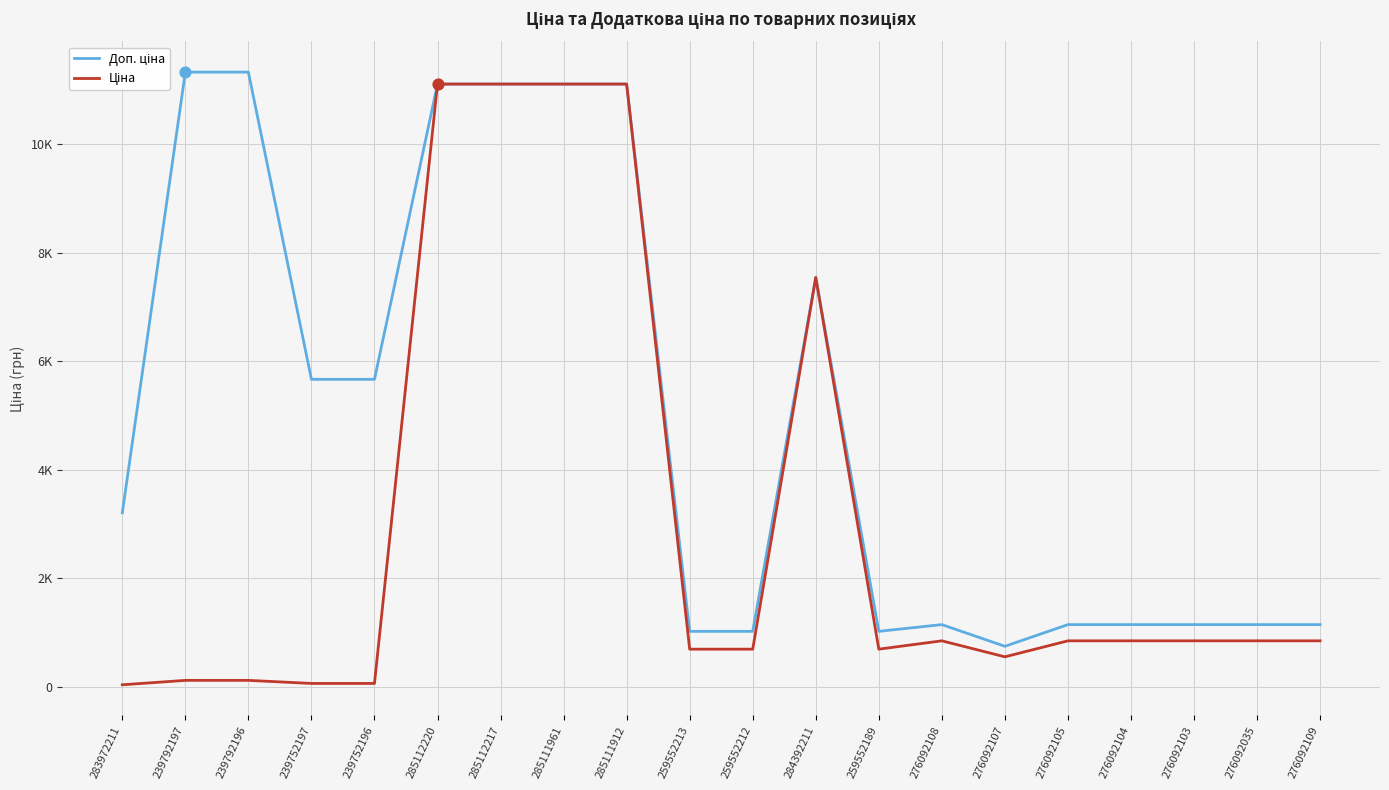

Which series has the largest total across all categories?

Доп. ціна